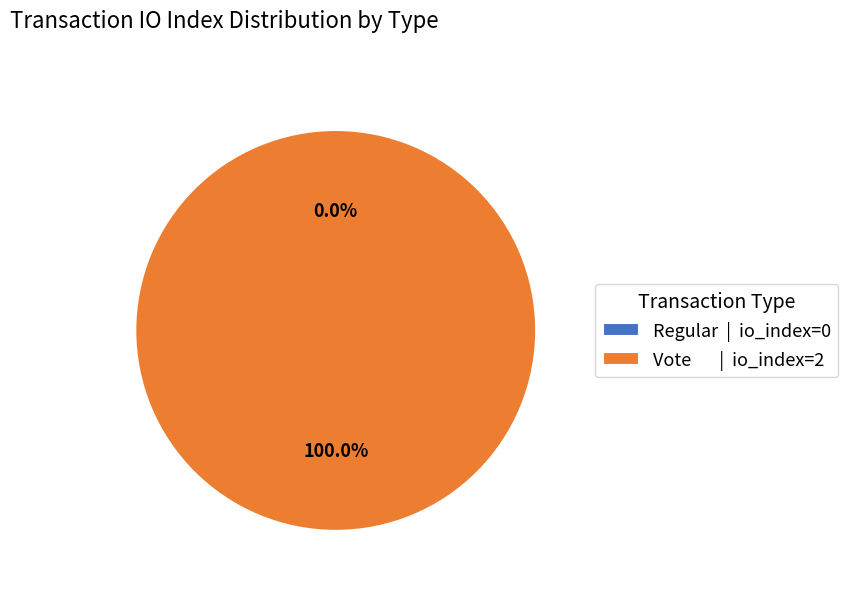

To the nearest percent, what is the combined percentage of Vote (io_index=2) and Regular (io_index=0)?

100%